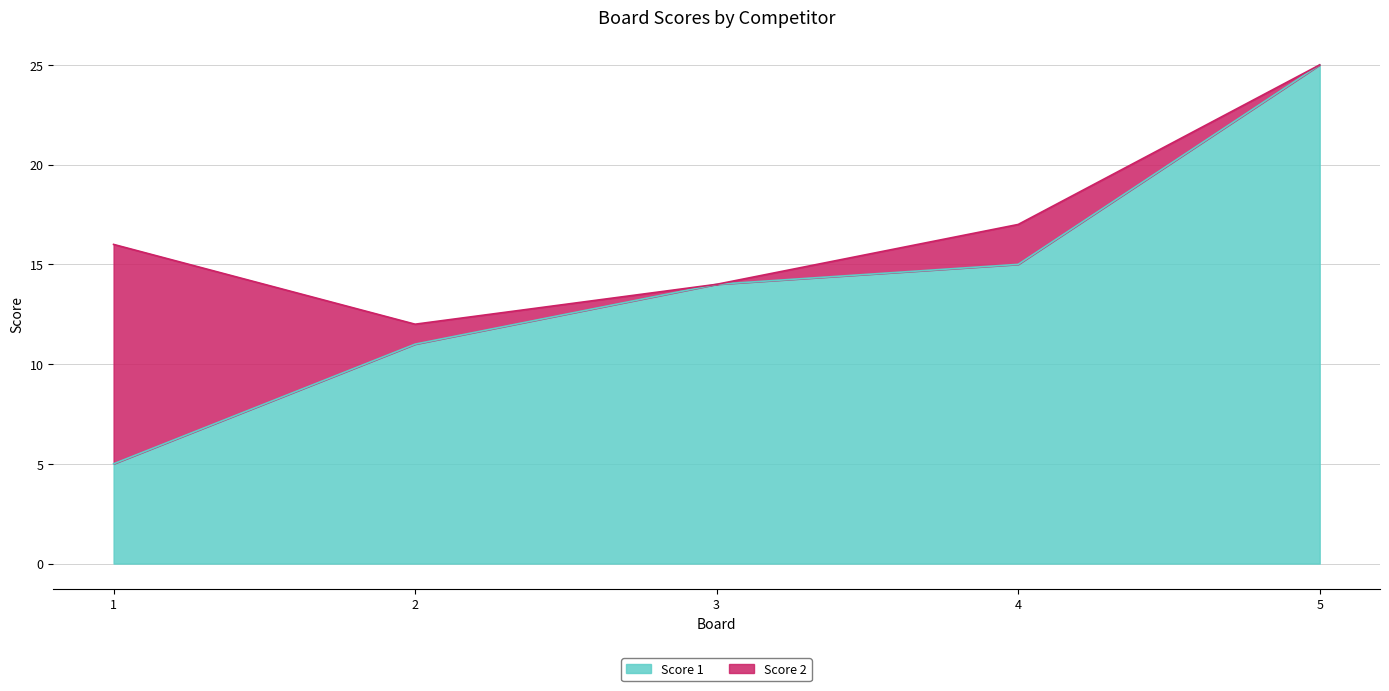

At which label is the value closest to 15?

4